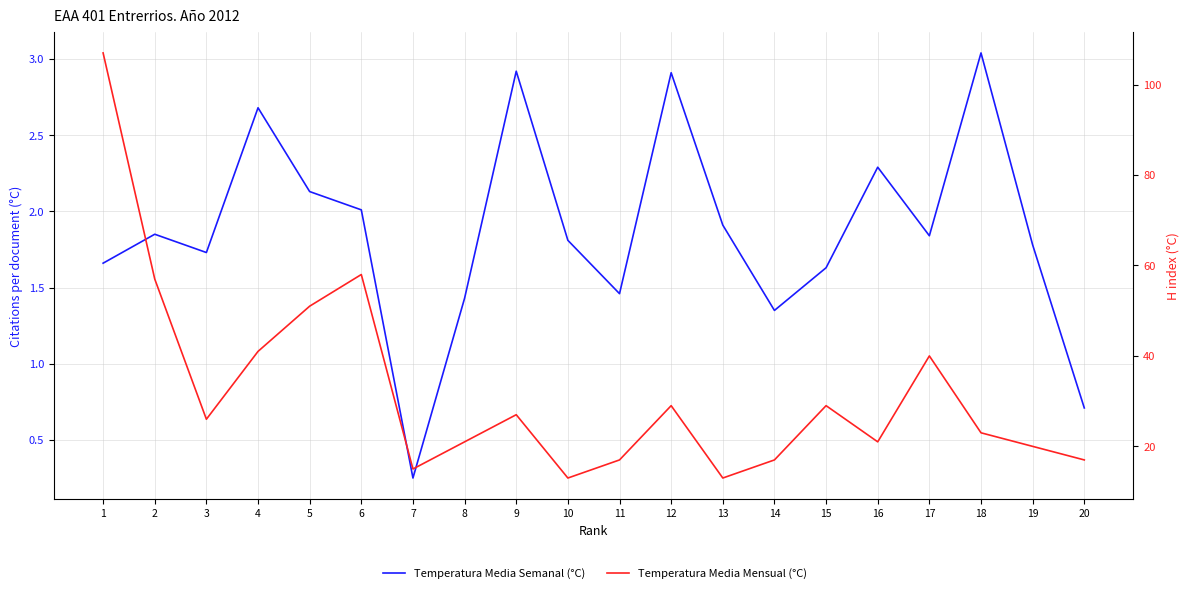

The value of Temperatura Media Mensual (°C) at 12 is 29.0. True or false?

True